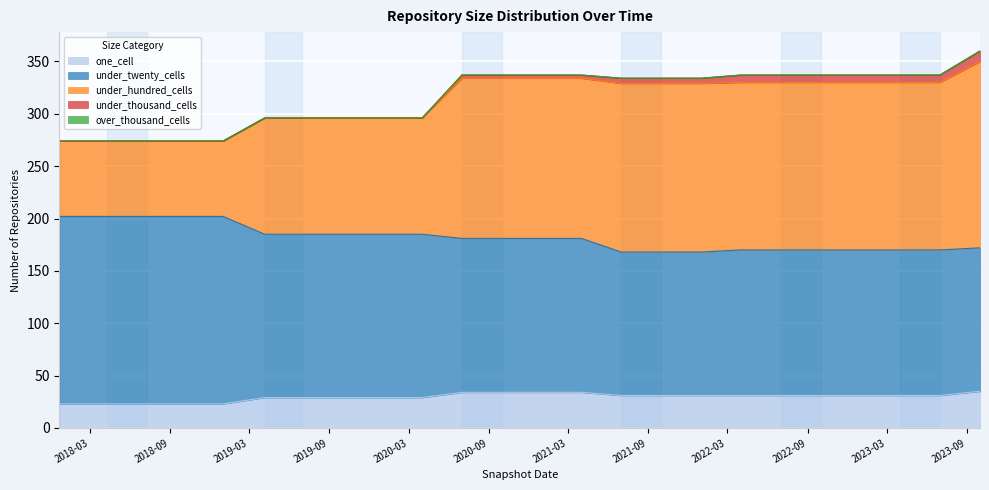

Where is under_hundred_cells nearest to the value 317?

2021-07-01